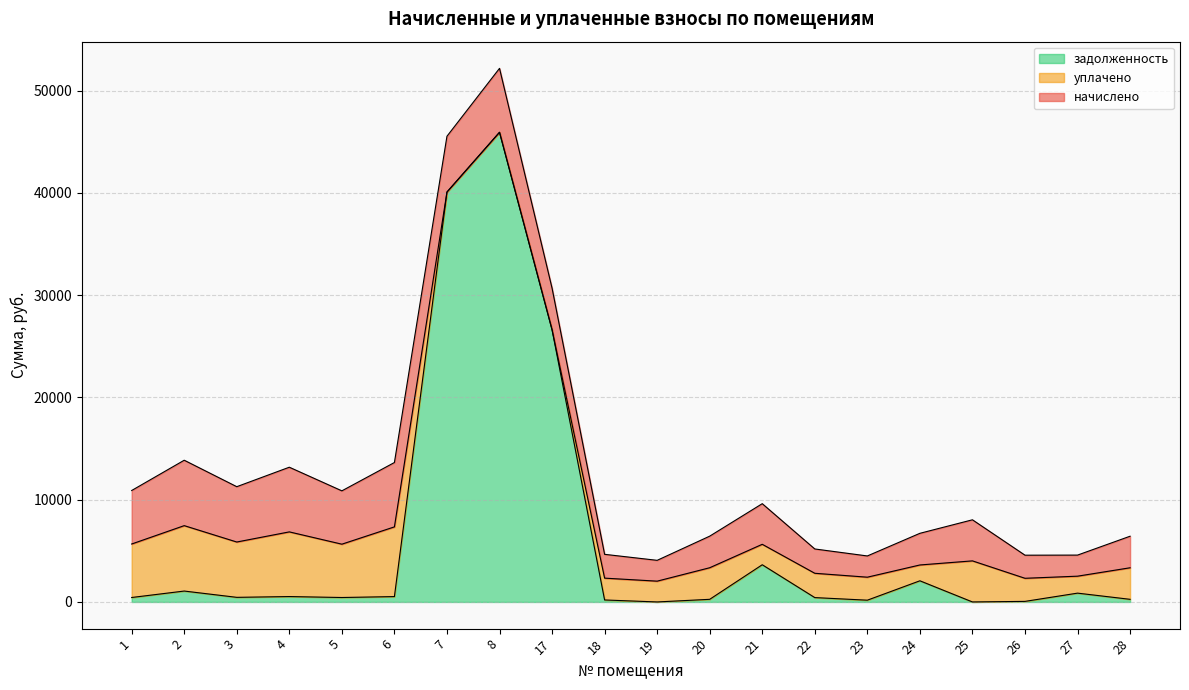

How many values in задолженность are above zero?

18